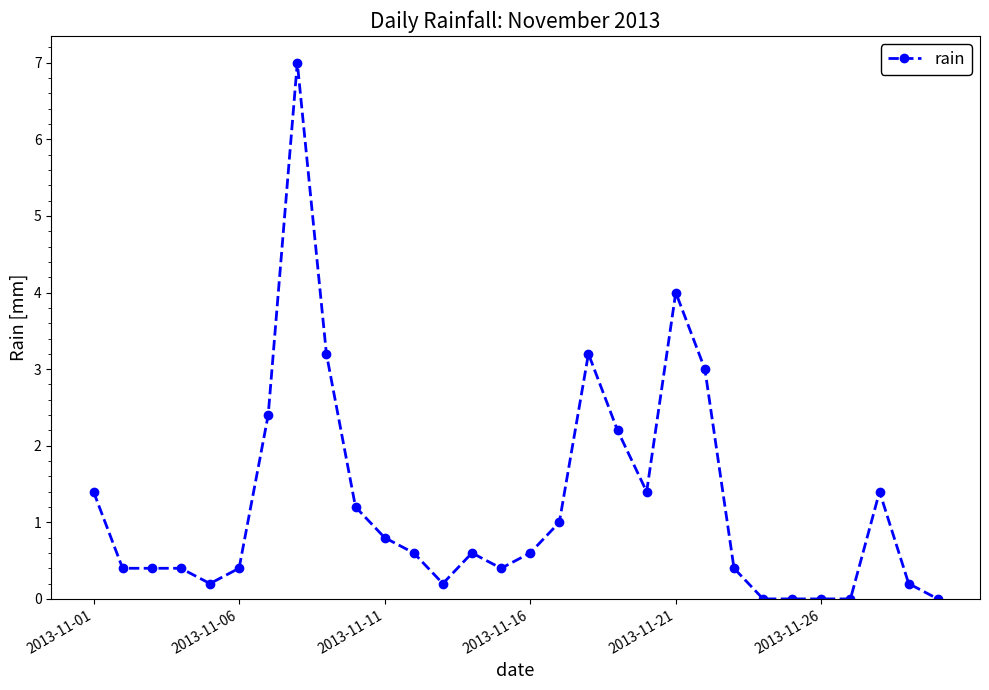

True or false: there are more than 0 points higher than both neighbors.

True